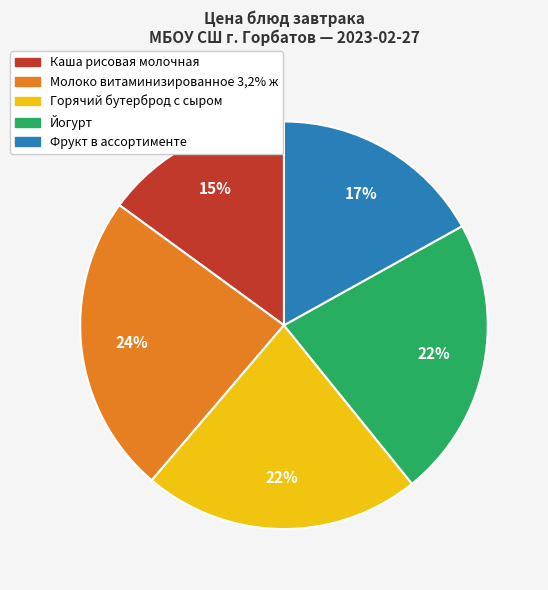

Which category has the smallest portion of the pie?

Каша рисовая молочная